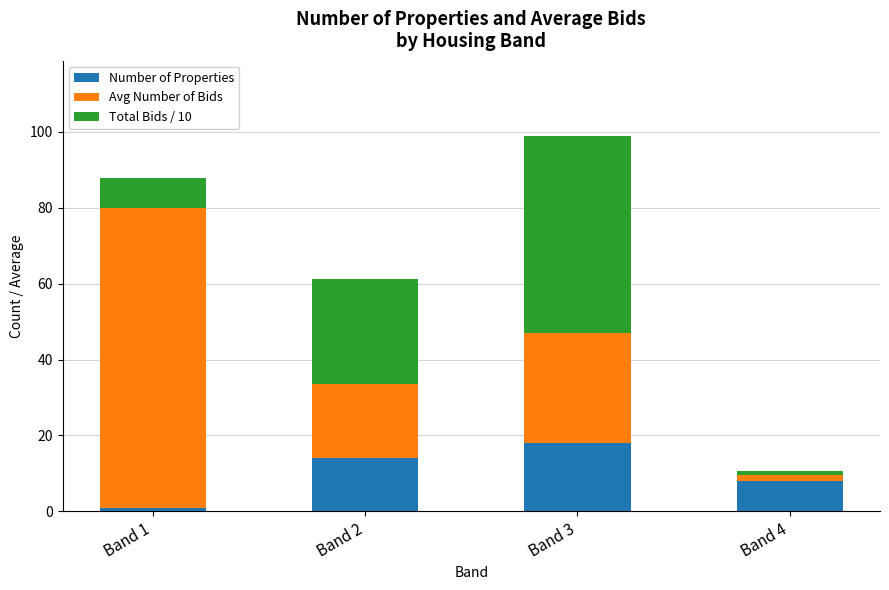

What is the total value across all series at Band 2?

61.1